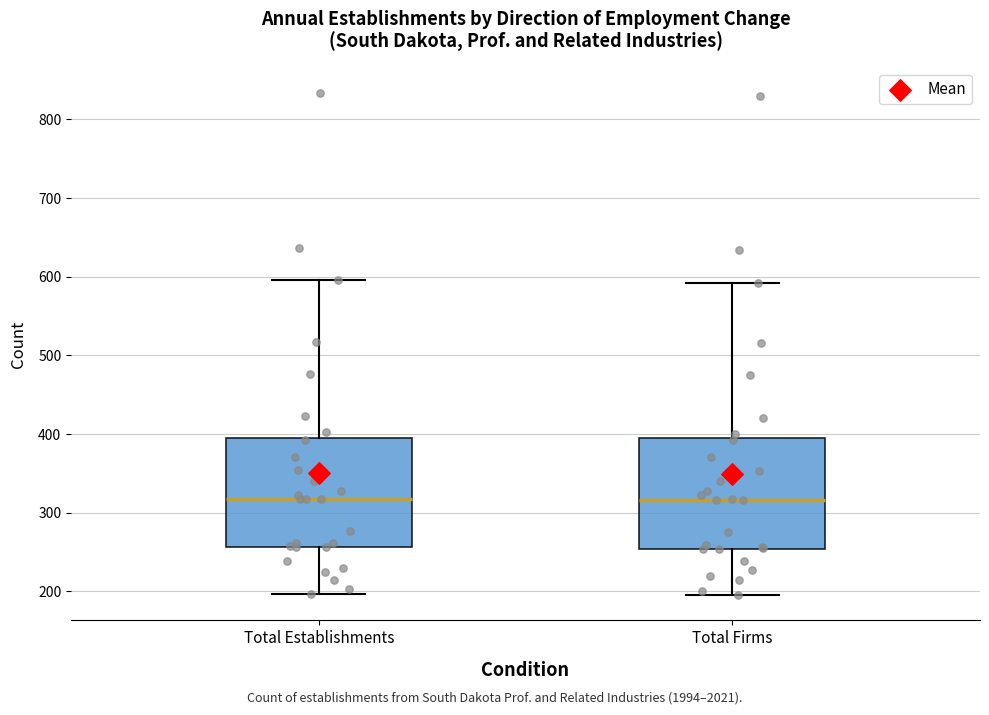

Reading left to right, transcribe this box plot: for each box, give where its median line is, the range the box spans, and where its two whiskers end, as read against the y-axis. The values are not printed on the chart, so give them approximately, as read against the axis.

Total Establishments: median 320, box 260 to 400, whiskers 200 to 600
Total Firms: median 320, box 250 to 390, whiskers 200 to 590